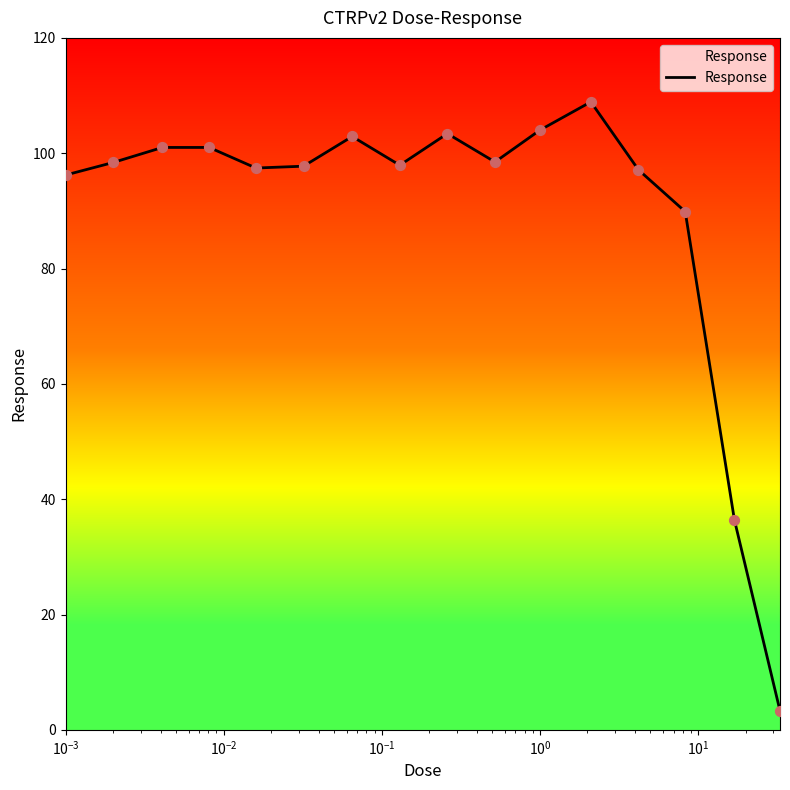

What is the difference between the maximum and minimum values?

105.6